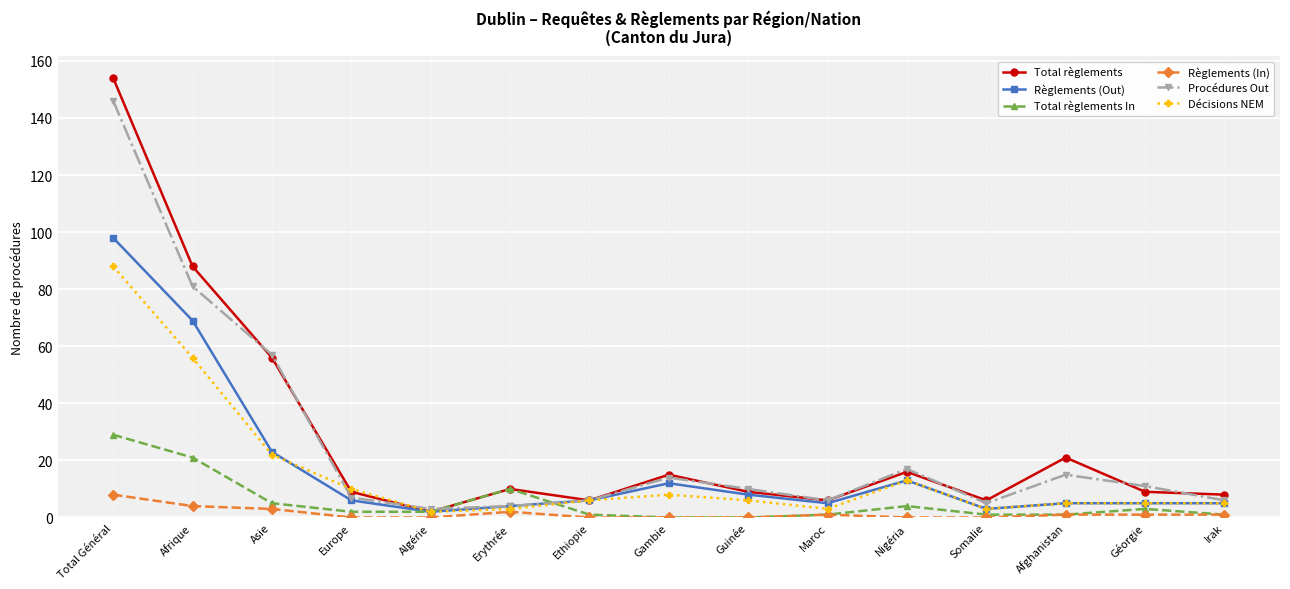

Which series has the largest range (max minus min)?

Total règlements